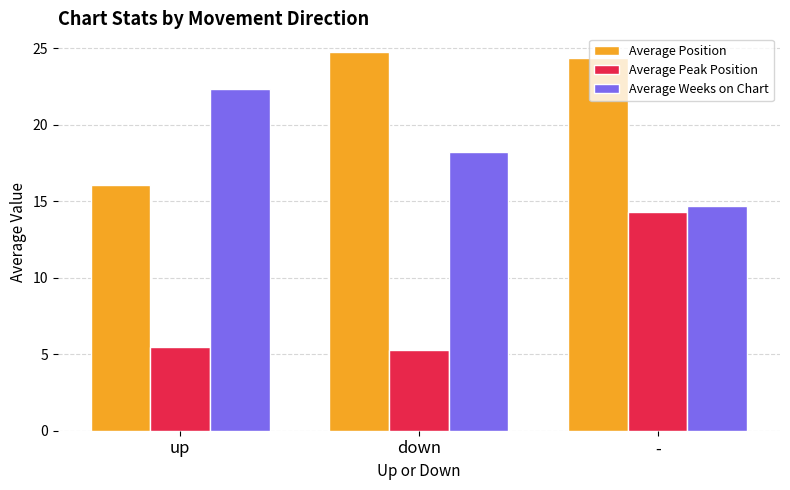

The Average Weeks on Chart series shows 22.3 at up. True or false?

True